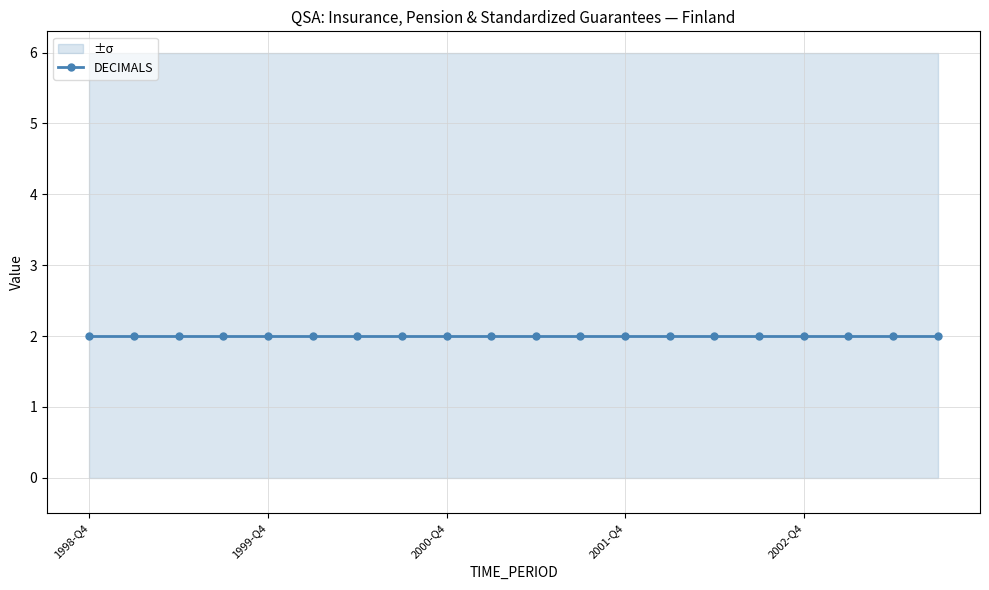

Reading right to left, what are all the values shown in this chart?

OBS_VALUE: 0	0	0	0	0	0	0	0	0	0	0	0	0	0	0	0	0	0	0	0
DECIMALS: 2	2	2	2	2	2	2	2	2	2	2	2	2	2	2	2	2	2	2	2
UNIT_MULT: 6	6	6	6	6	6	6	6	6	6	6	6	6	6	6	6	6	6	6	6